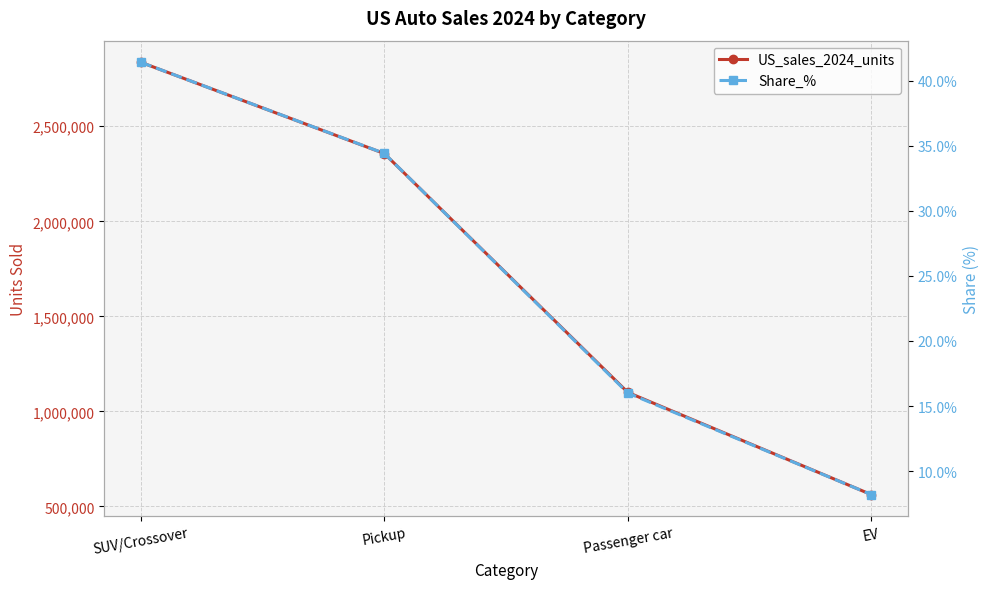

Which series has the largest range (max minus min)?

US_sales_2024_units